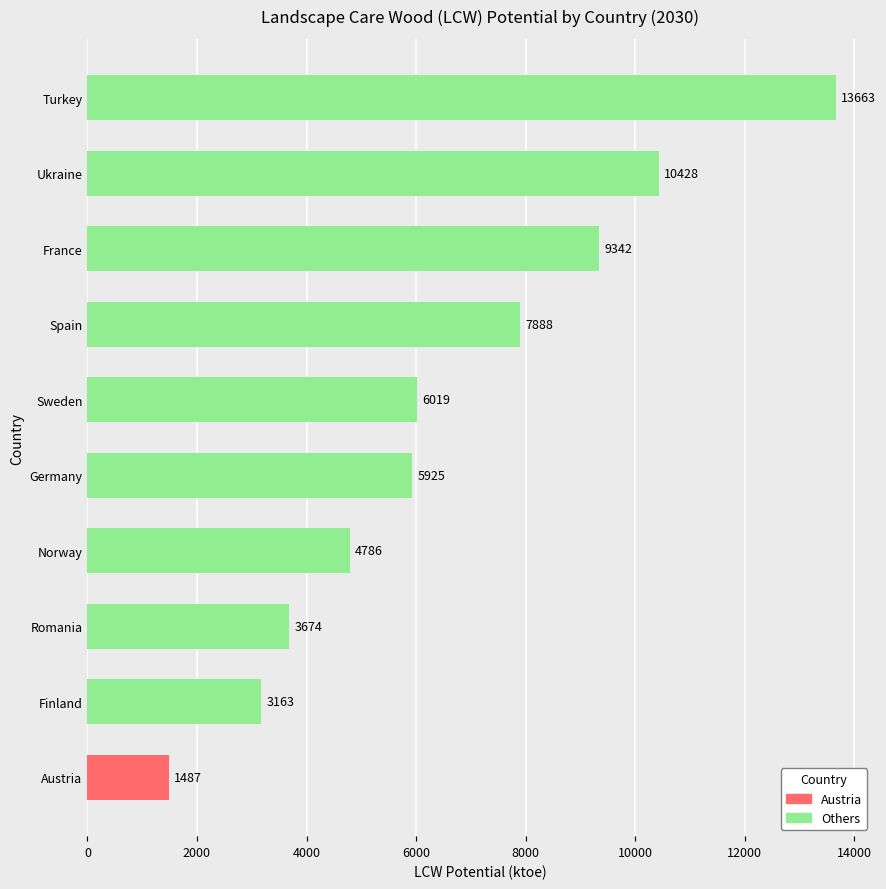

True or false: the data shows 610.5 at Austria.

False